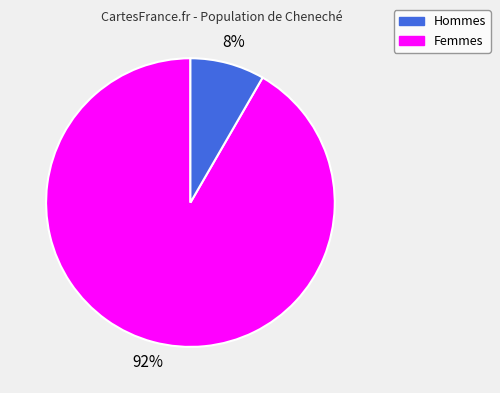

To the nearest percent, what is the average slice percentage?

50%